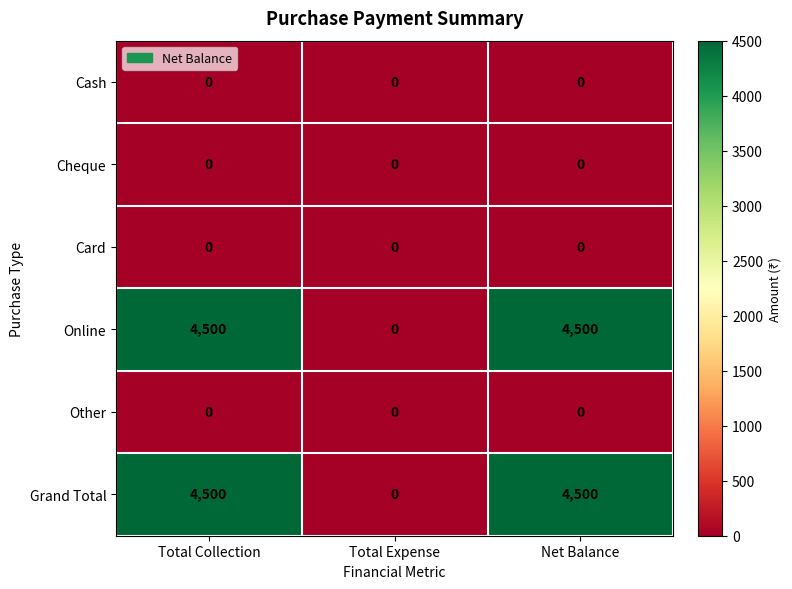

How many categories are shown in the chart?

3